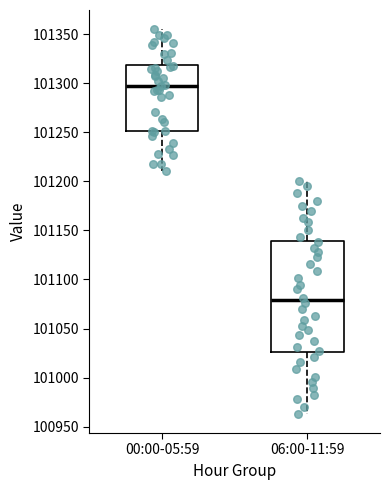

Reading left to right, transcribe this box plot: for each box, give where its median line is, the range the box spans, and where its two whiskers end, as read against the y-axis. The values are not printed on the chart, so give them approximately, as read against the axis.

00:00-05:59: median 101300, box 101250 to 101320, whiskers 101210 to 101355
06:00-11:59: median 101080, box 101025 to 101140, whiskers 100965 to 101200